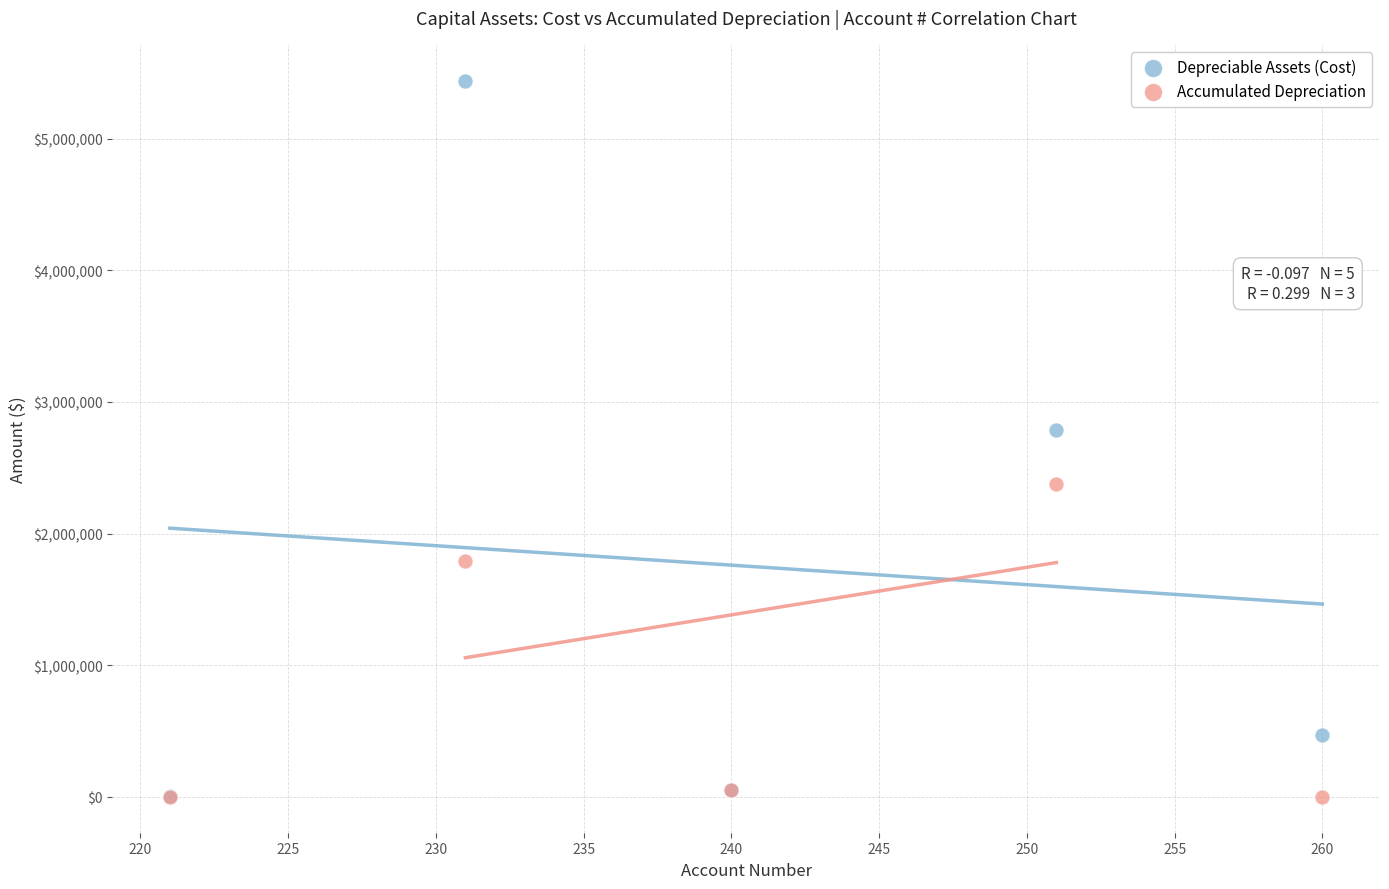

In the Accumulated Depreciation series, what Y value is closest to 1189617?

1789256